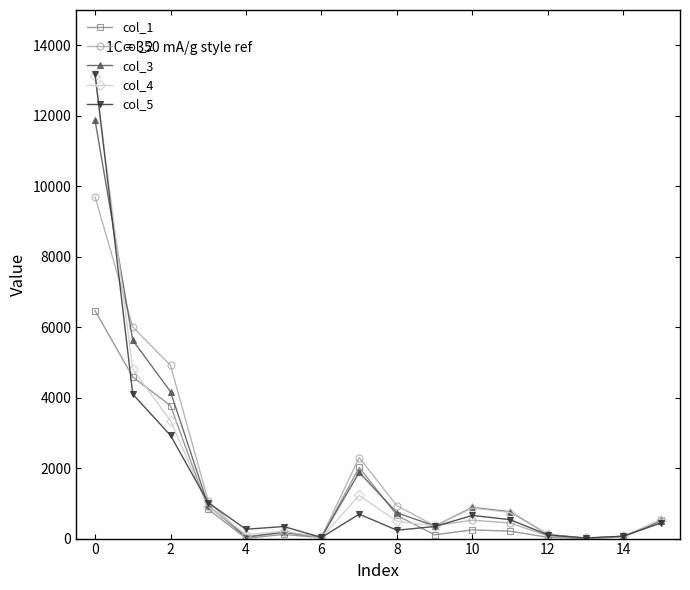

True or false: col_2 has more than 0 interior local peaks.

True